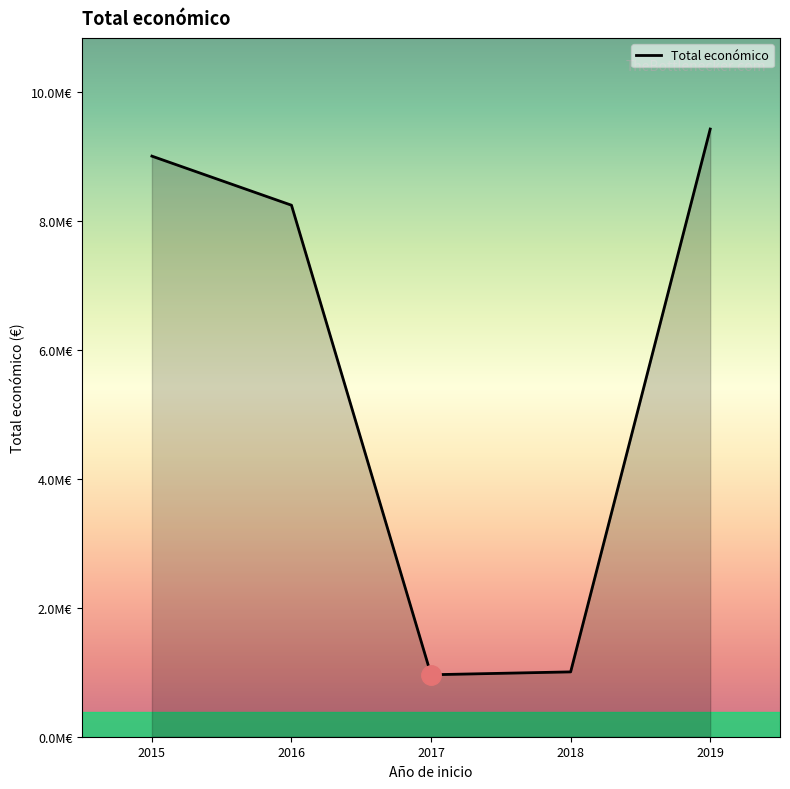

What is the greatest value displayed?

9419830